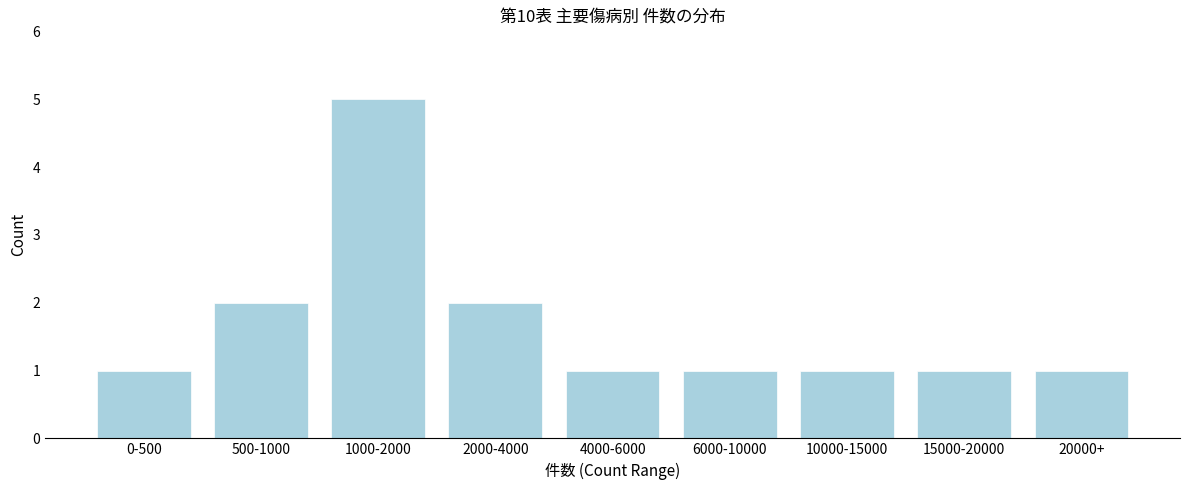

Reading left to right, list all the values displayed in this chart.

0-500=1	500-1000=2	1000-2000=5	2000-4000=2	4000-6000=1	6000-10000=1	10000-15000=1	15000-20000=1	20000+=1